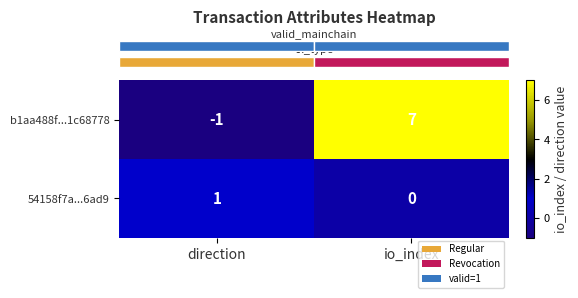

Count the number of categories in the chart.

2